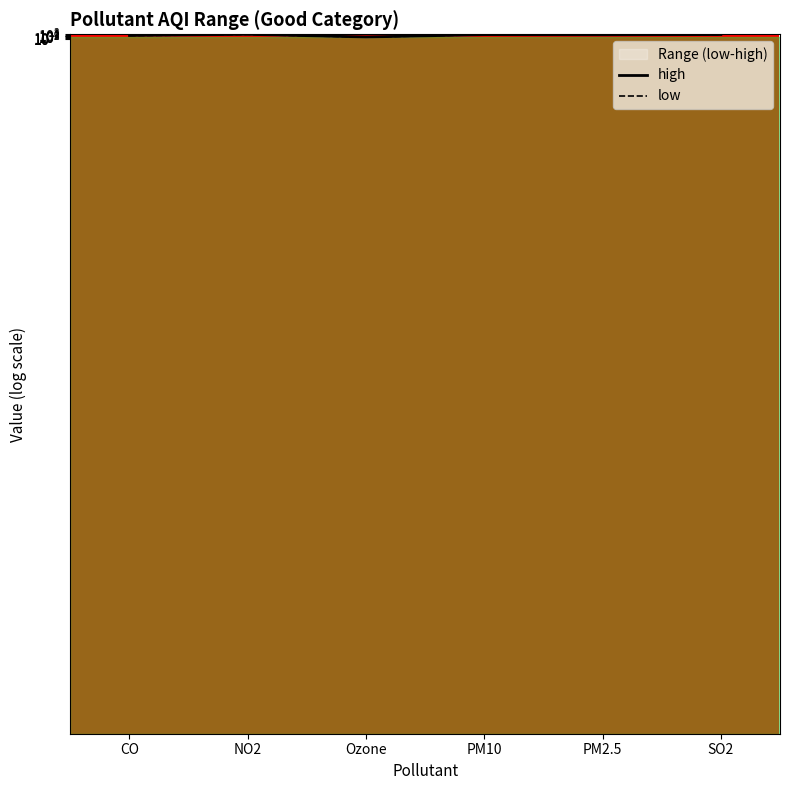

Count the number of data series in this chart.

2